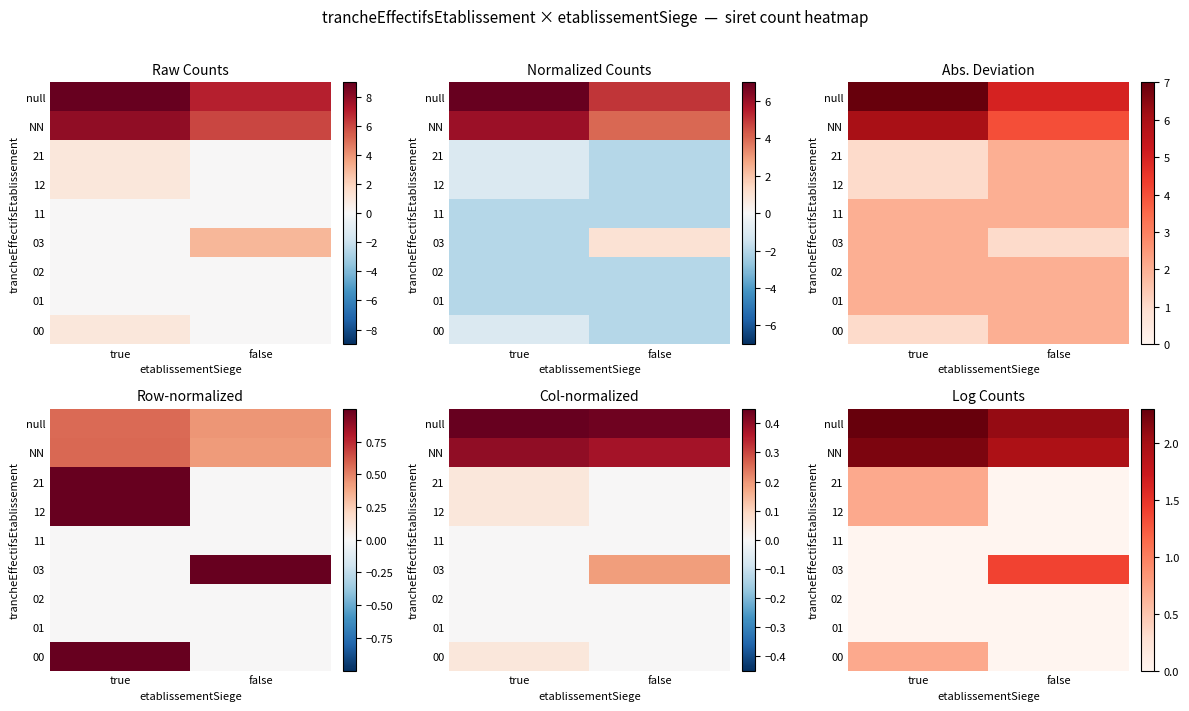

What is the sum of the 00 values at false and true?

0.7